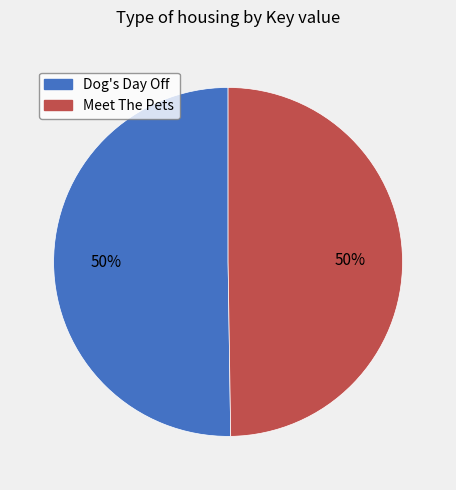

Is it true that Meet The Pets is 45% of the pie?

False